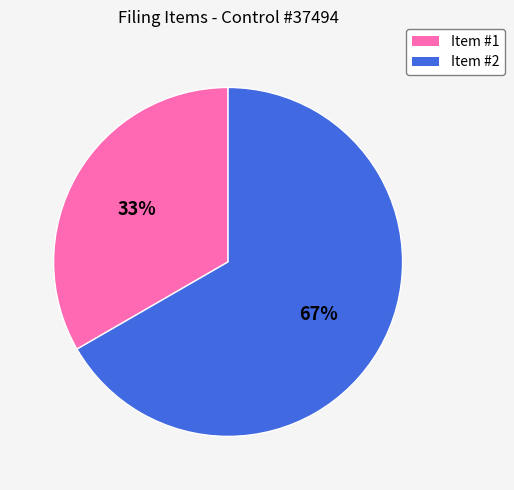

Rank the categories by value from lowest to highest.

Item #1, Item #2